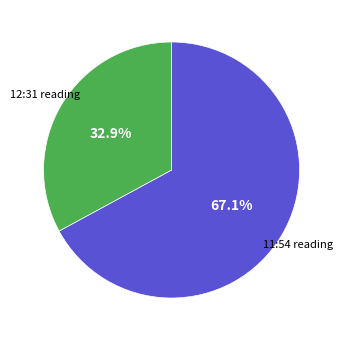

Is there a majority slice in this chart?

Yes